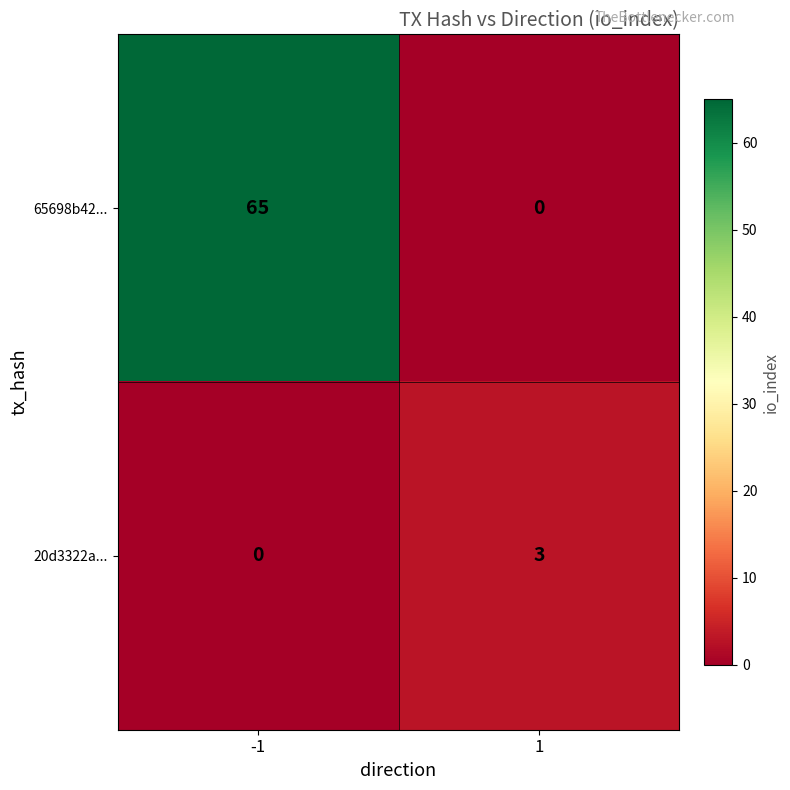

What is the difference between the maximum and minimum values in the 20d3322a... series?

3